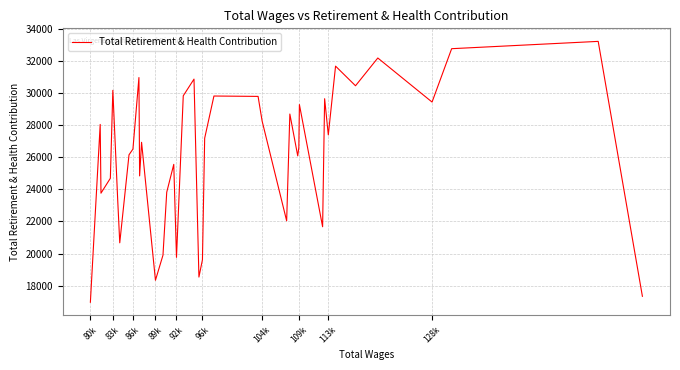

What is the difference between the maximum and minimum values?

16258